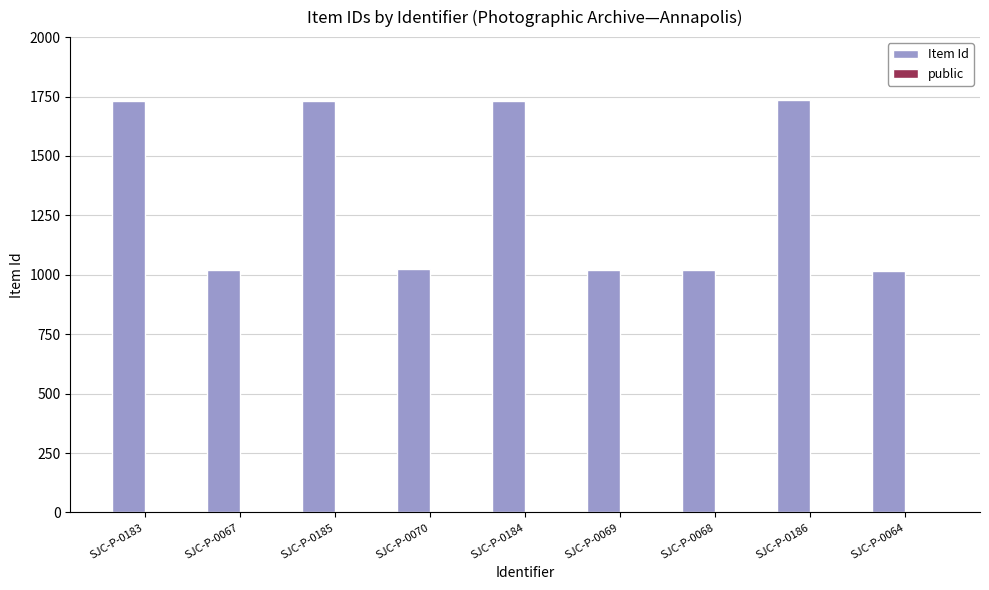

The Item Id series shows 1733 at SJC-P-0185. True or false?

True